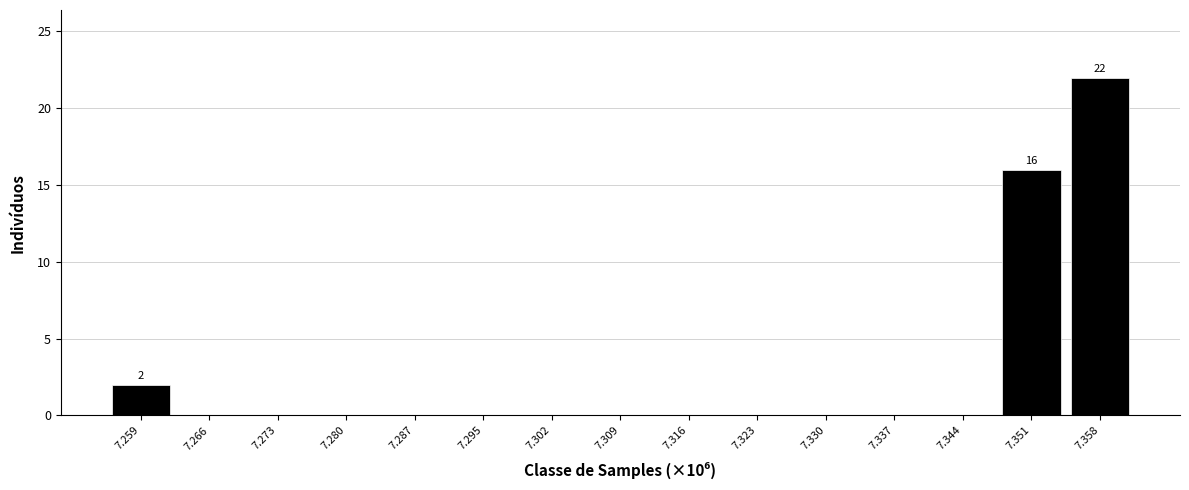

Reading left to right, what are all the values shown in this chart?

7.259=2	7.266=0	7.273=0	7.280=0	7.287=0	7.295=0	7.302=0	7.309=0	7.316=0	7.323=0	7.330=0	7.337=0	7.344=0	7.351=16	7.358=22